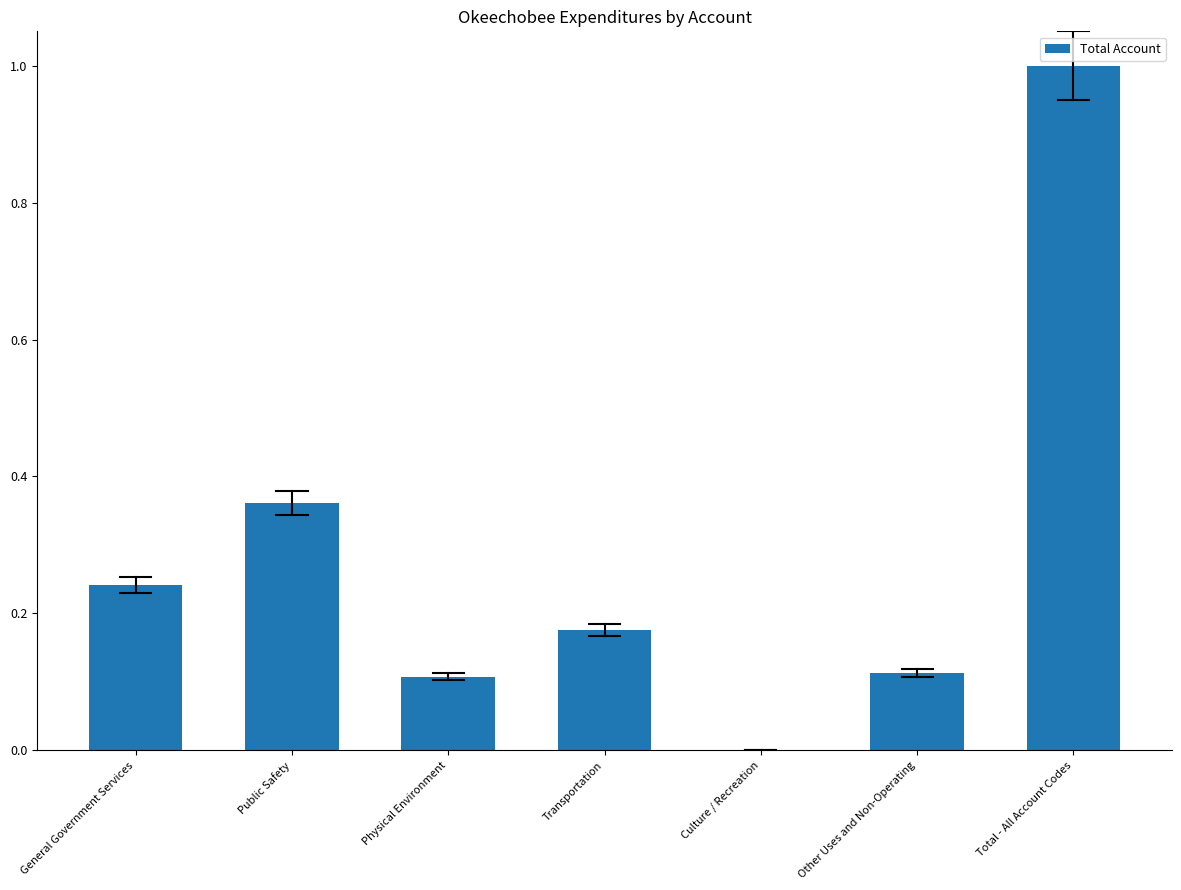

True or false: the data shows 0.0 at Other Uses and Non-Operating.

False